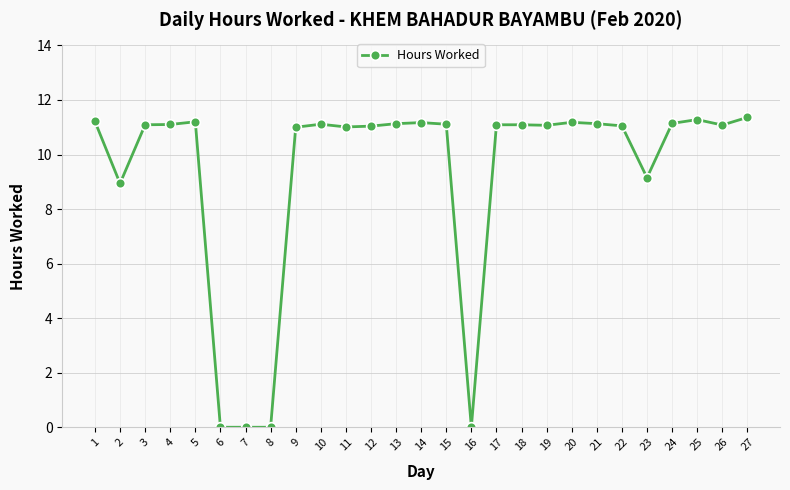

What is the approximate value at 2?

8.9